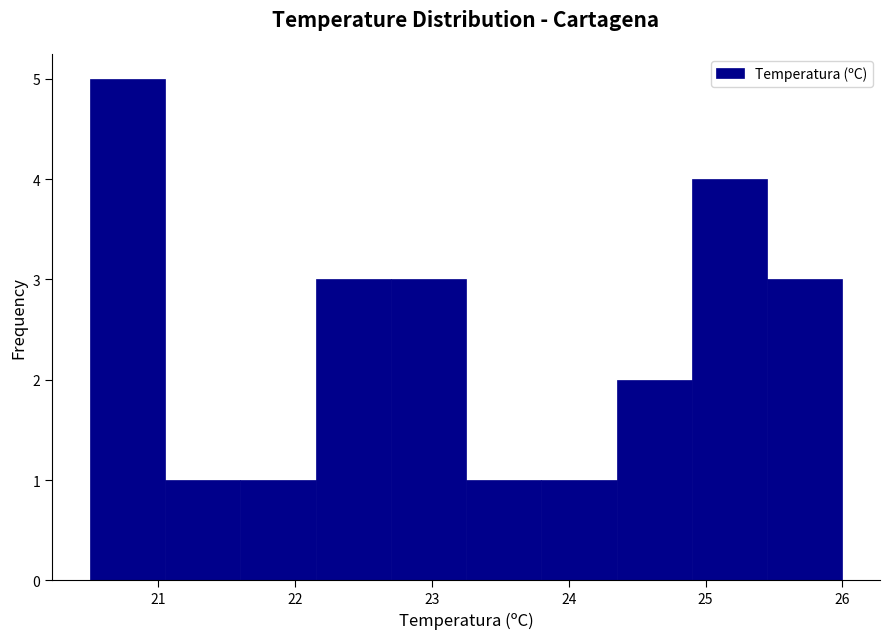

How tall is the bar that spans 24.35 to 24.90 on the x-axis? Neither the bar edges nor the heights are printed on the chart, so give them approximately, as read against the axes.

2